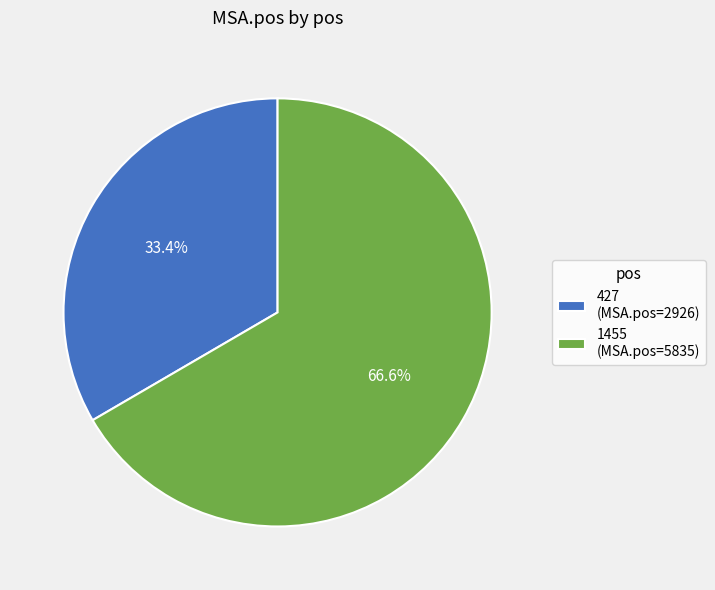

What percentage is the 1455 slice, to the nearest percent?

67%